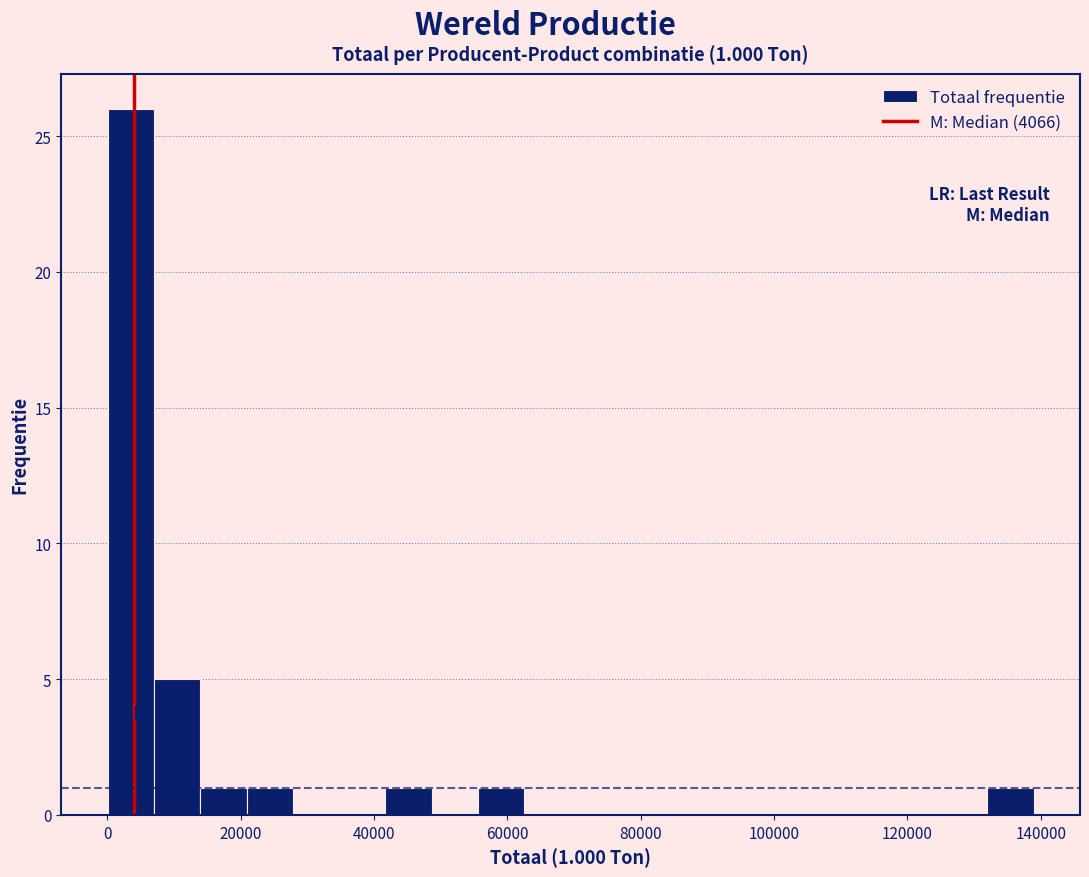

Around what value on the x-axis is the tallest bar? Give the approximate position of its centre, as read against the axis.

4000